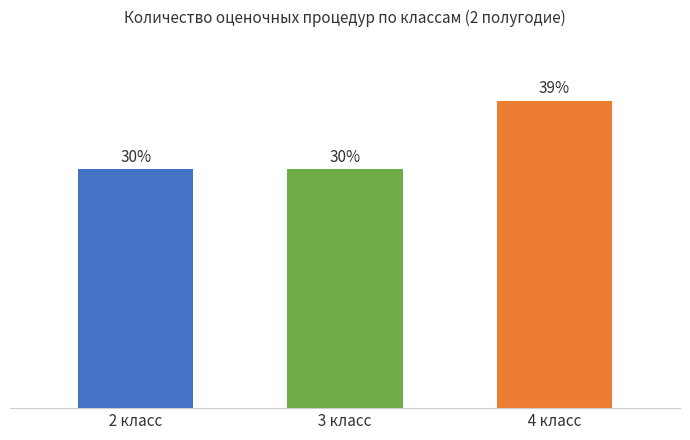

Rank the categories by value from highest to lowest.

  4 класс  ,   2 класс  ,   3 класс  